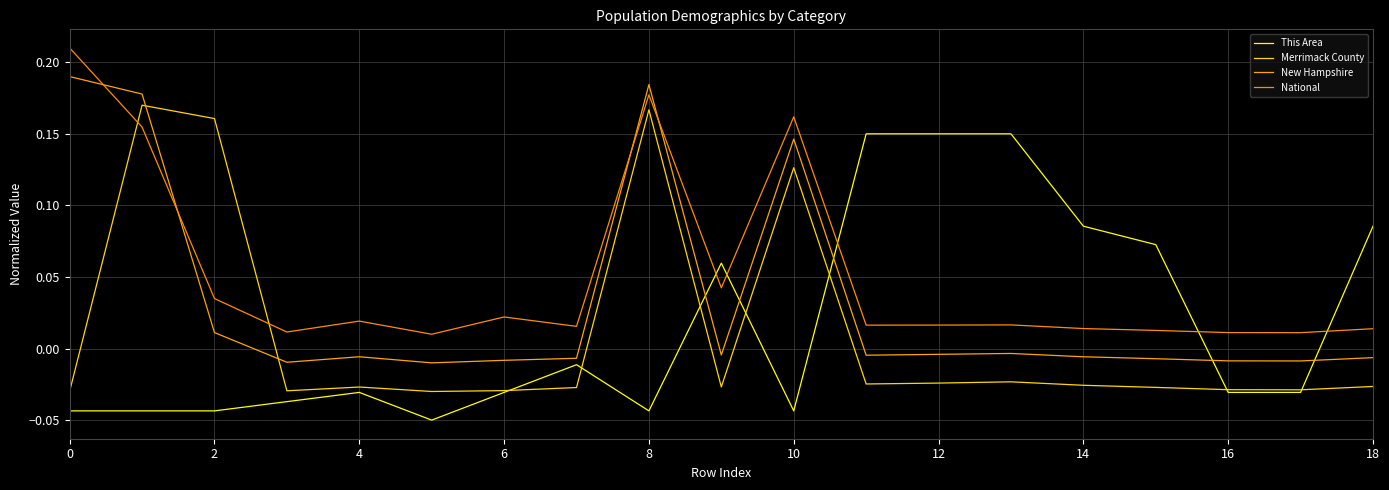

How many lines are shown in the chart?

4